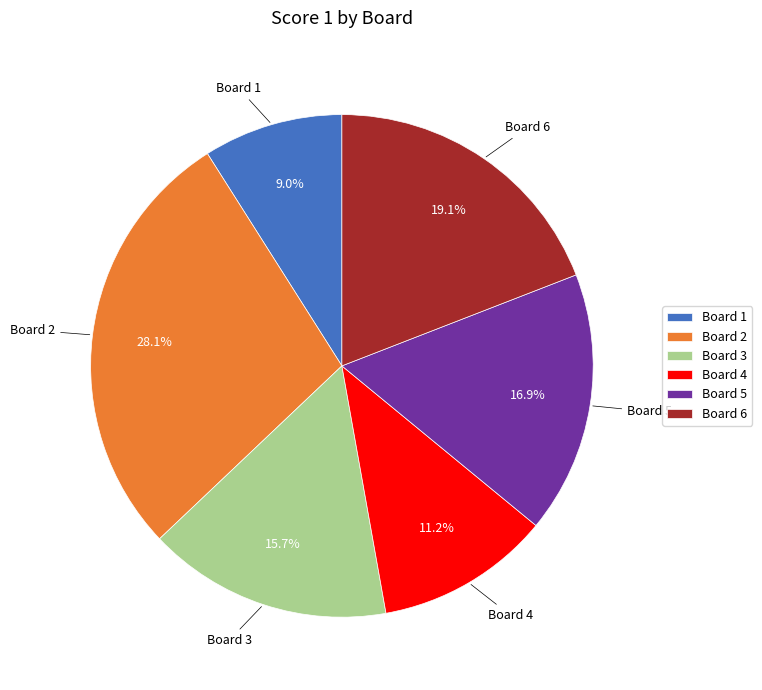

Between Board 6 and Board 3, which is larger?

Board 6